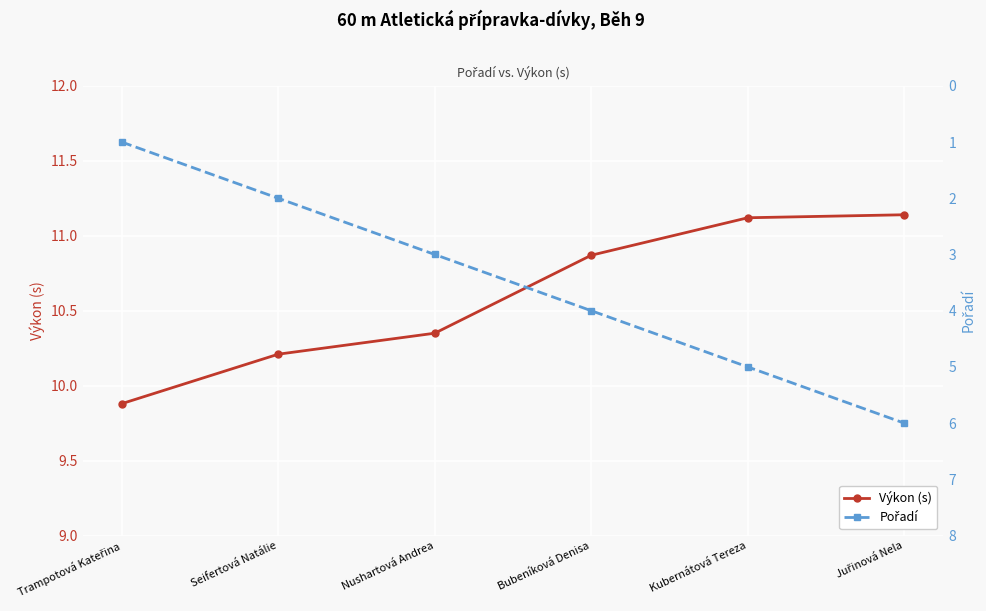

What is the value of the Výkon (s) point at the 1st from the left?

9.9